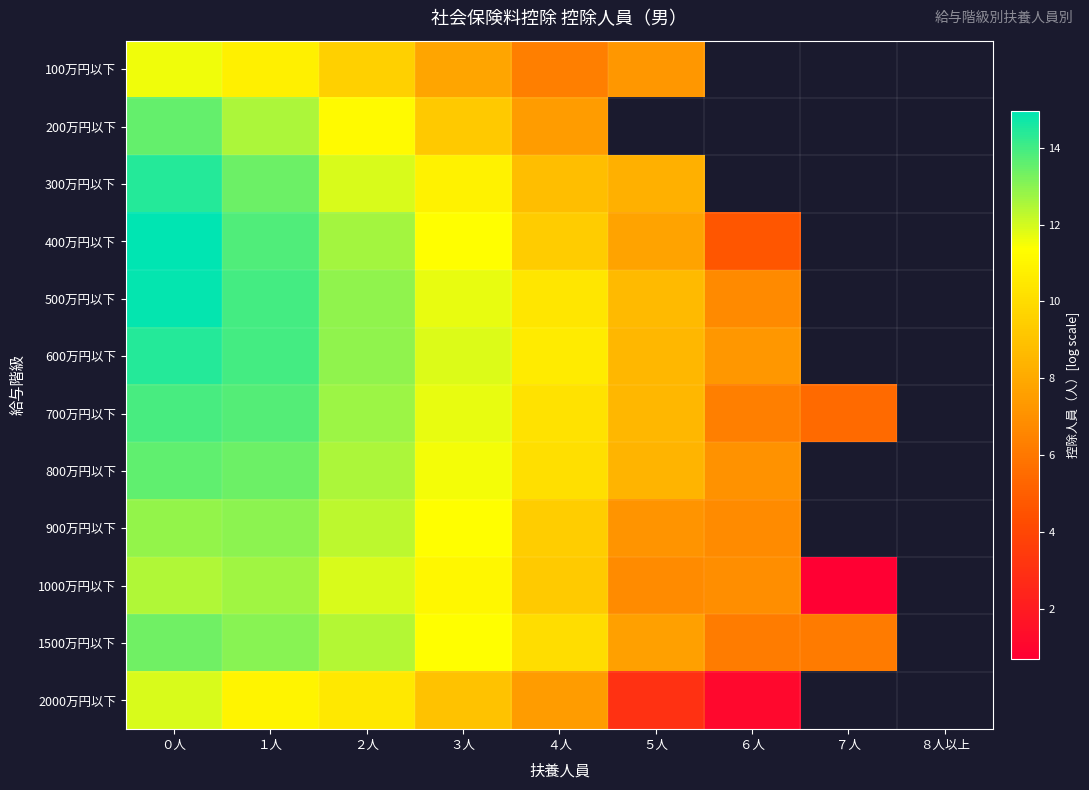

How many data points in 700万円以下 are above 10?

5